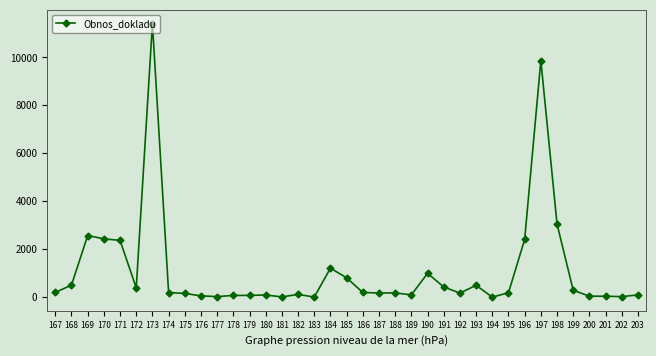

True or false: the data has more than 1 interior local peaks.

True